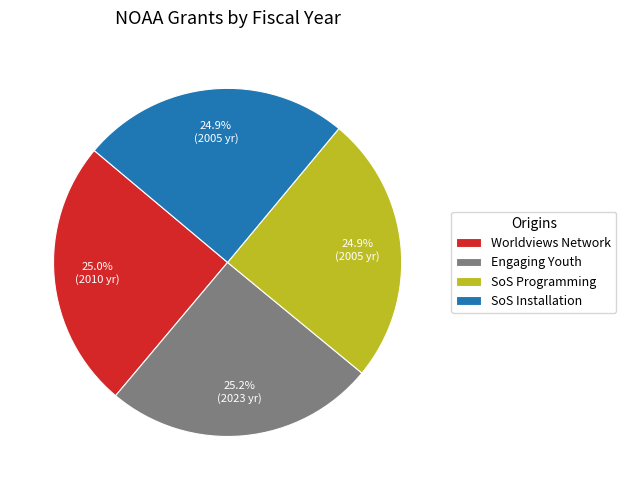

Is the sum of Engaging Youth and SoS Programming greater than half?

Yes